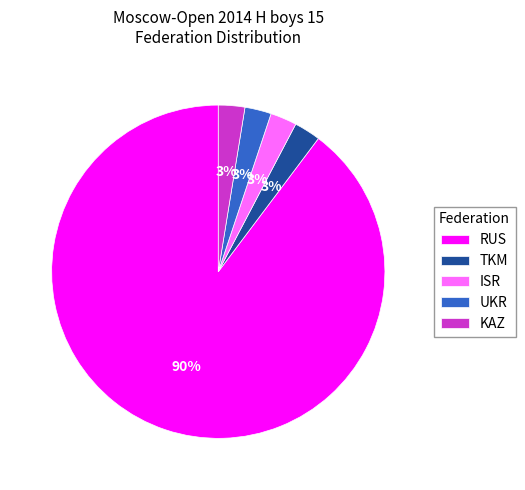

What is the largest slice in the pie chart?

RUS